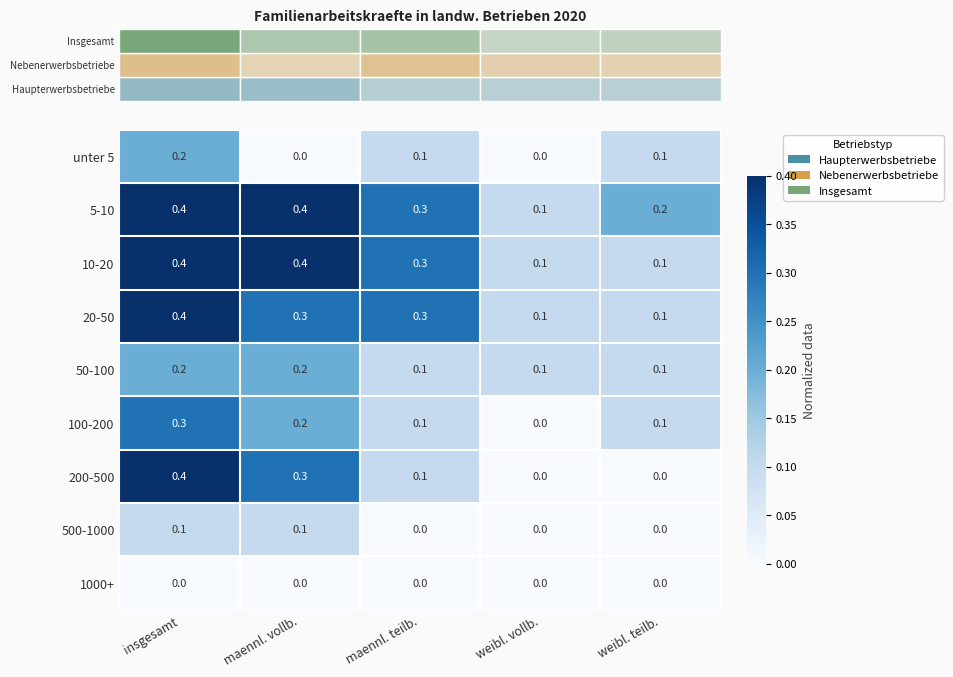

Is the value of 500-1000 at maennl. vollb. greater than the value of 100-200 at weibl. vollb.?

Yes